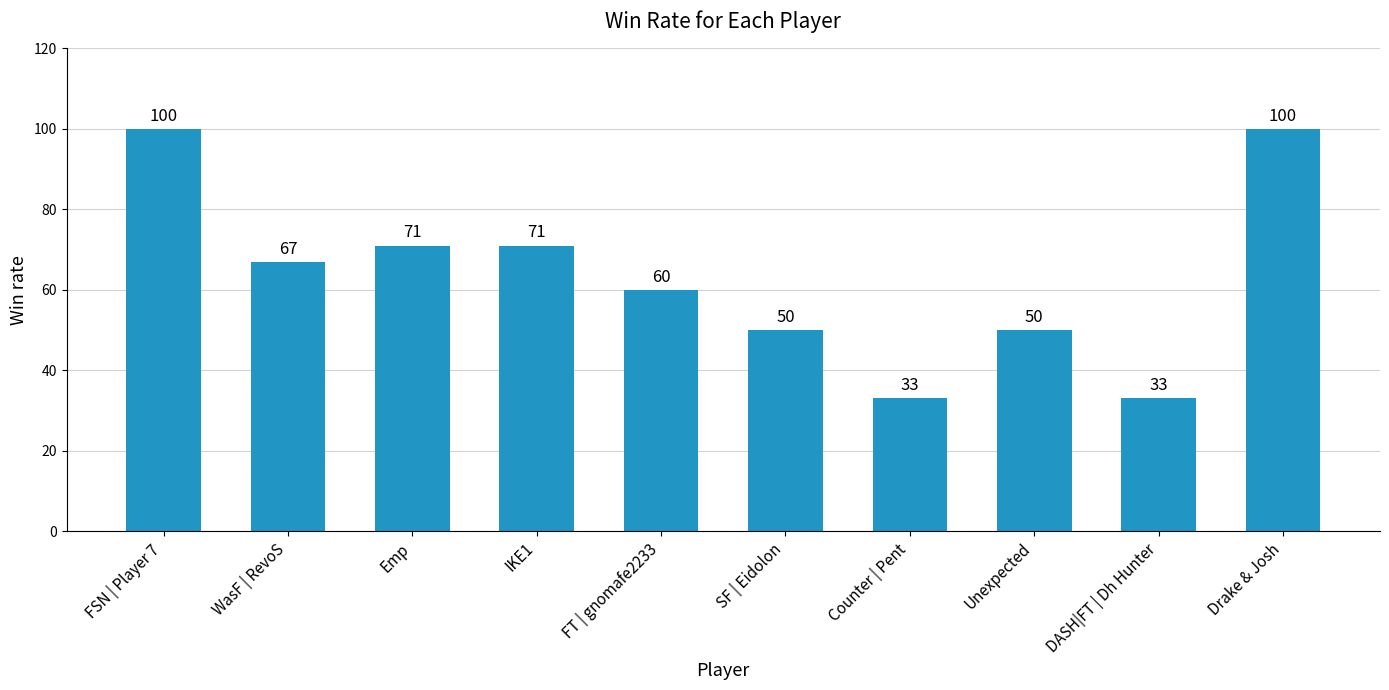

Reading left to right, what are all the values shown in this chart?

100	67	71	71	60	50	33	50	33	100